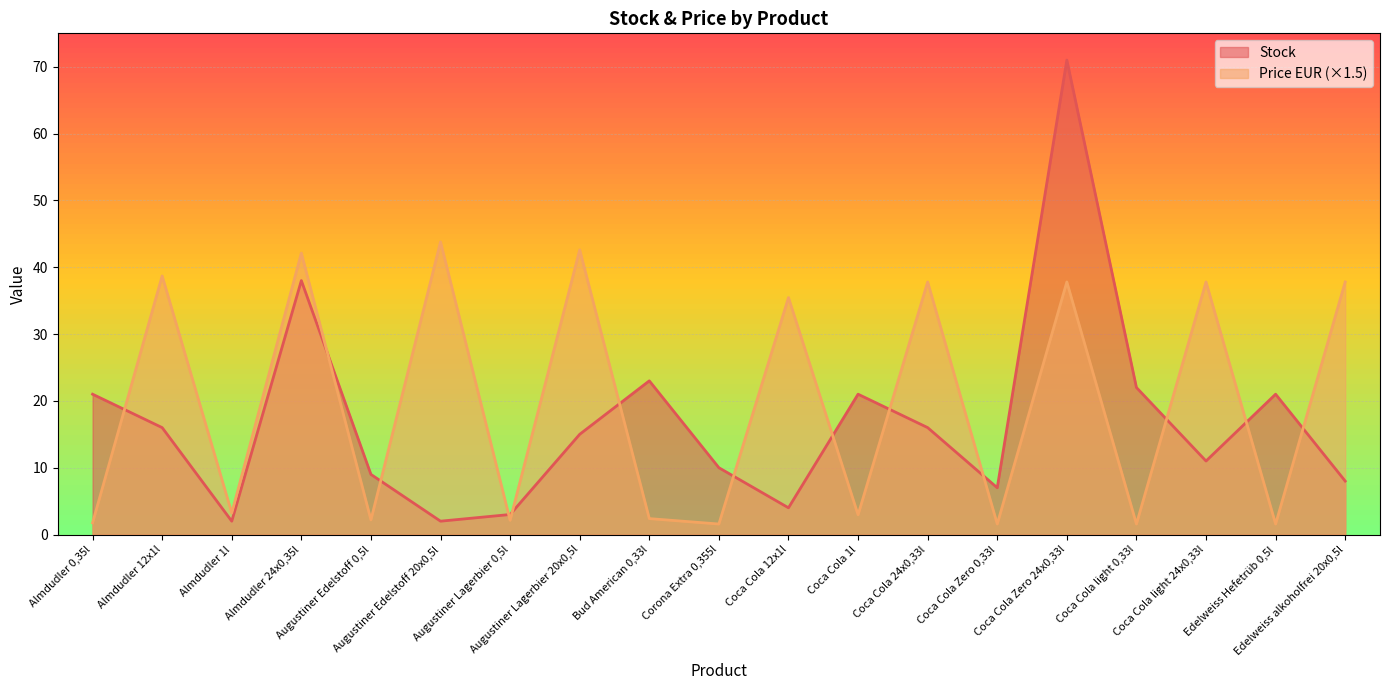

Rank the categories by Price EUR value from lowest to highest.

Corona Extra 0,355l, Coca Cola Zero 0,33l, Coca Cola light 0,33l, Edelweiss Hefetrüb 0,5l, Almdudler 0,35l, Augustiner Lagerbier 0,5l, Augustiner Edelstoff 0,5l, Bud American 0,33l, Coca Cola 1l, Almdudler 1l, Coca Cola 12x1l, Coca Cola 24x0,33l, Coca Cola Zero 24x0,33l, Coca Cola light 24x0,33l, Edelweiss alkoholfrei 20x0,5l, Almdudler 12x1l, Almdudler 24x0,35l, Augustiner Lagerbier 20x0,5l, Augustiner Edelstoff 20x0,5l